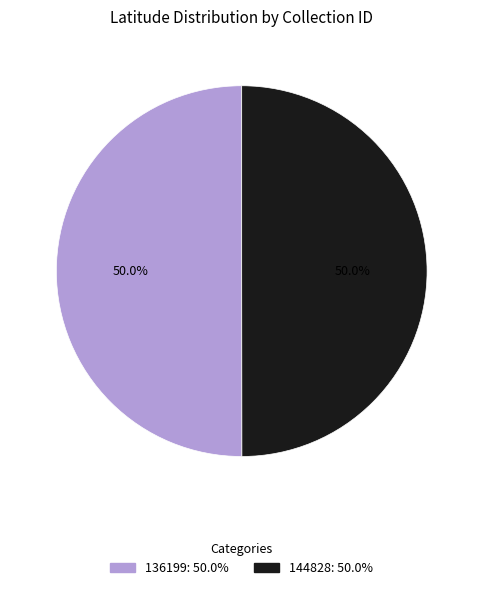

What portion of the pie excludes 136199: 50.0%?

50.0%